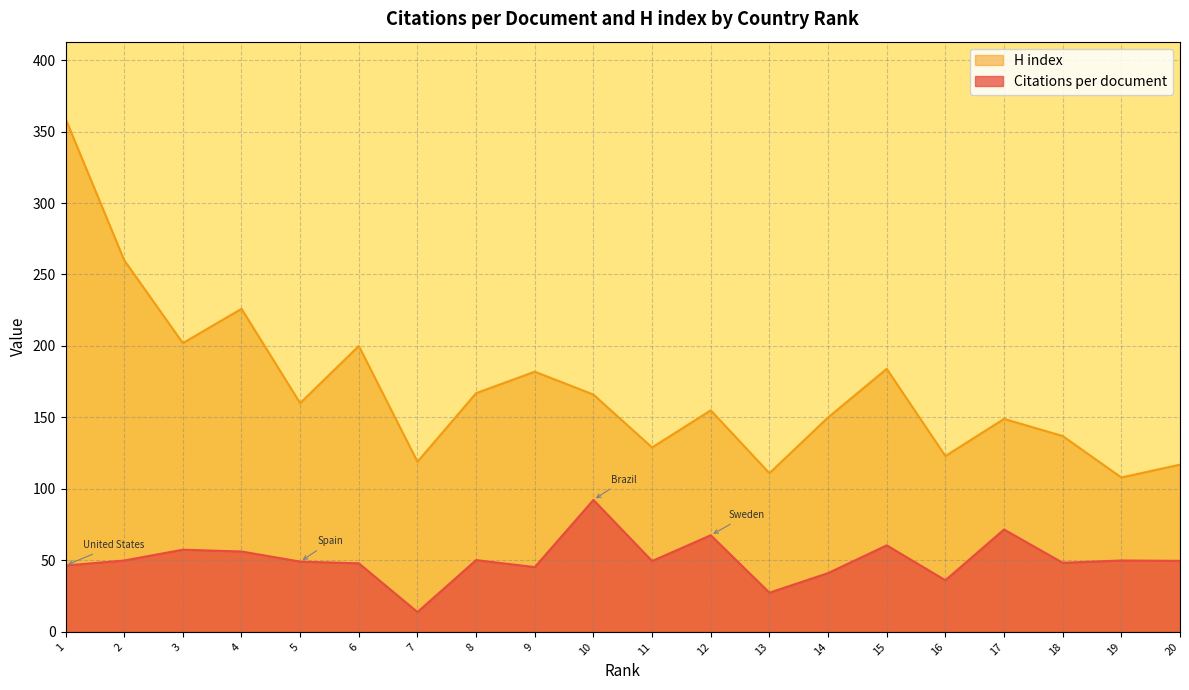

What is the average value of the Citations per document series?

50.6